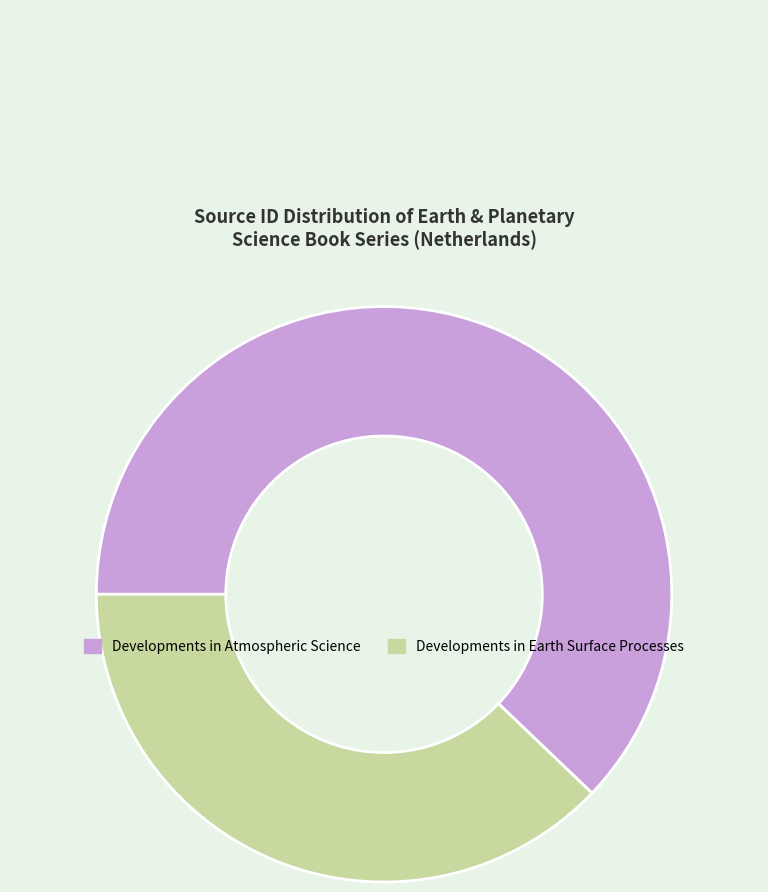

Is the sum of Developments in Earth Surface Processes and Developments in Atmospheric Science greater than half?

Yes